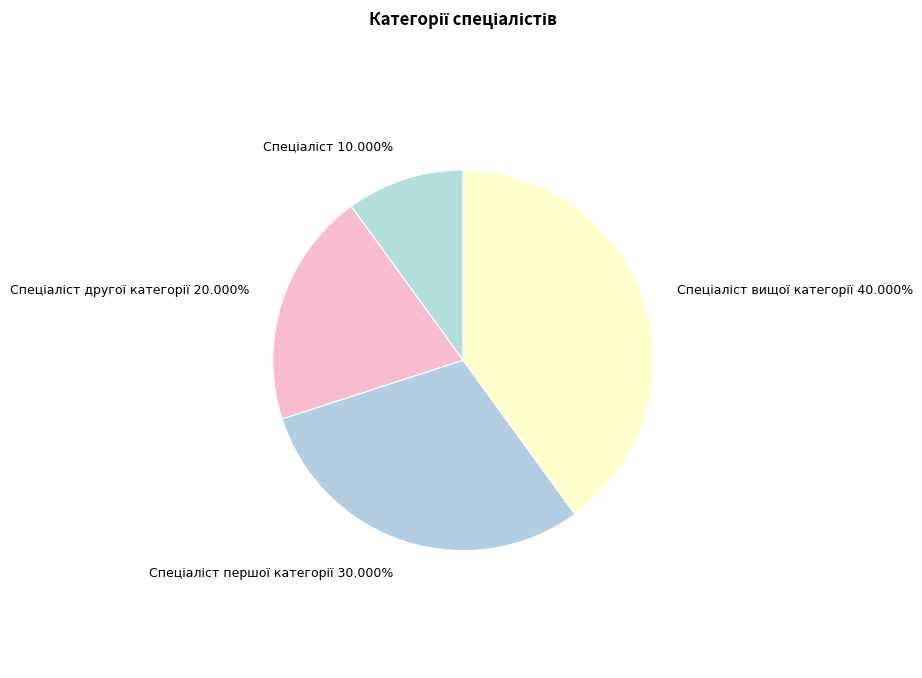

Does any single category account for the majority?

No